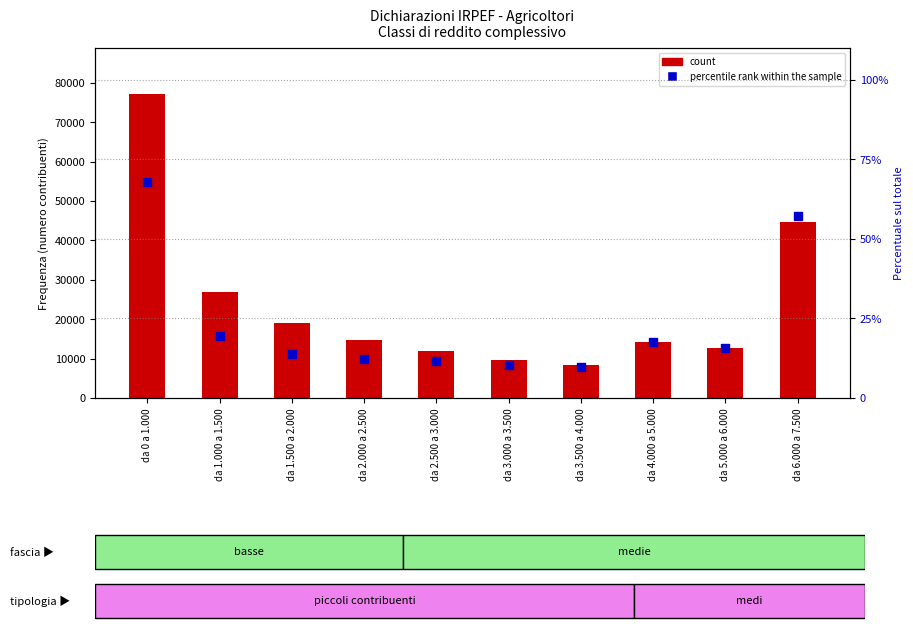

Which series has the largest total across all categories?

count